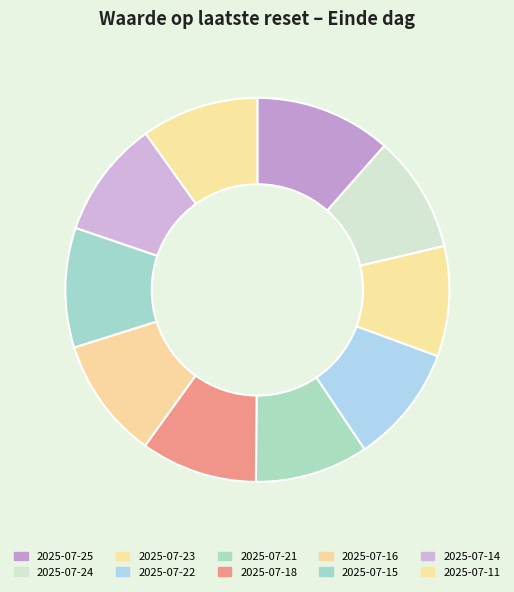

Which has a higher value, 2025-07-22 or 2025-07-18?

2025-07-22